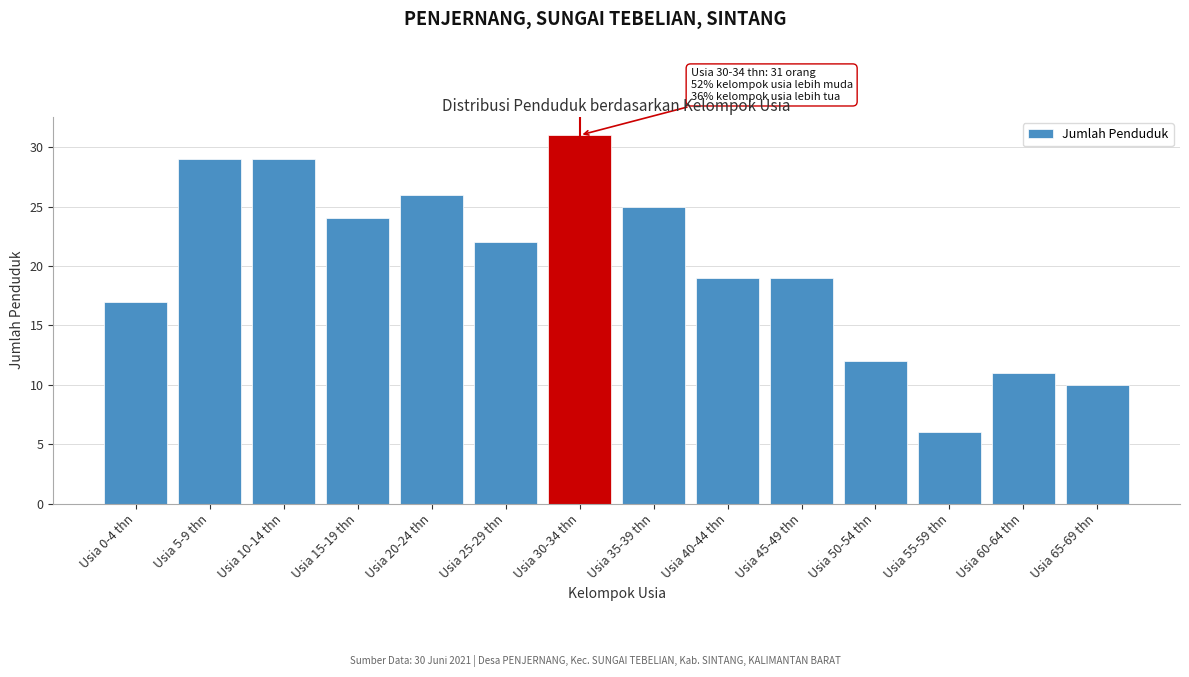

Reading right to left, what are all the values shown in this chart?

10	11	6	12	19	19	25	31	22	26	24	29	29	17